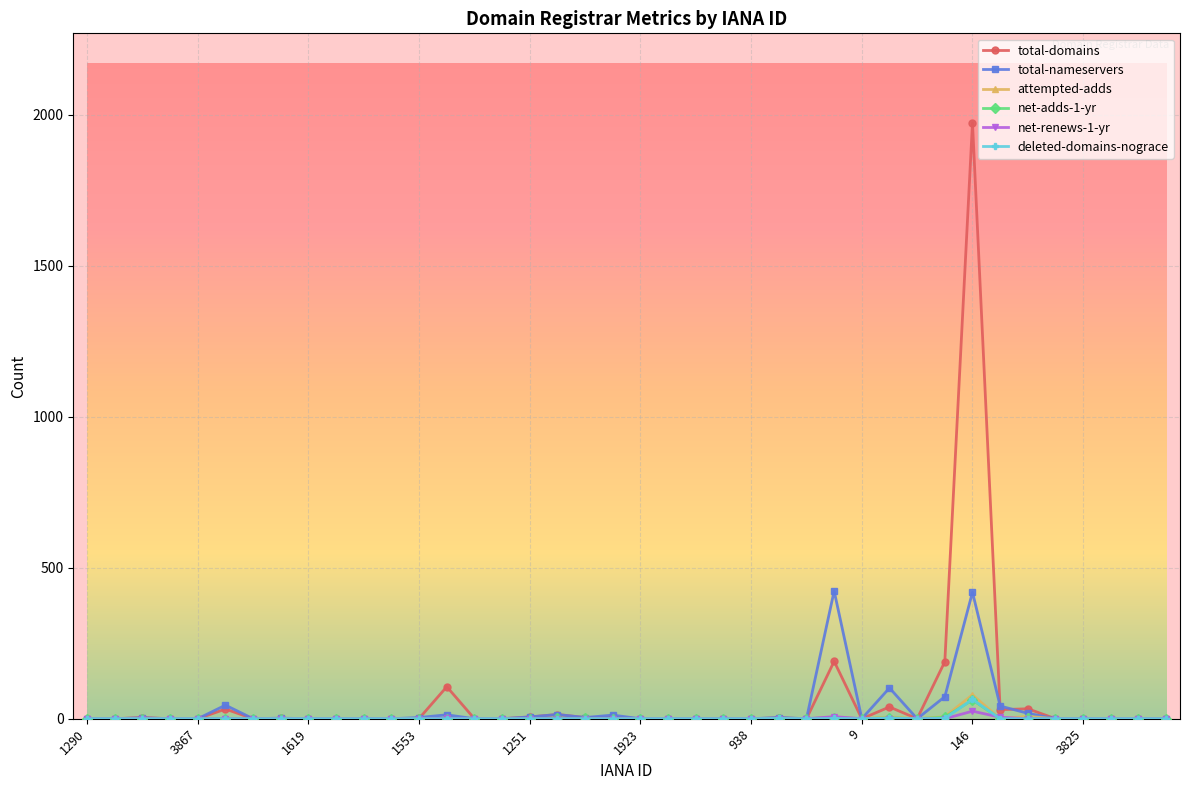

Which series has the widest spread of values?

total-domains